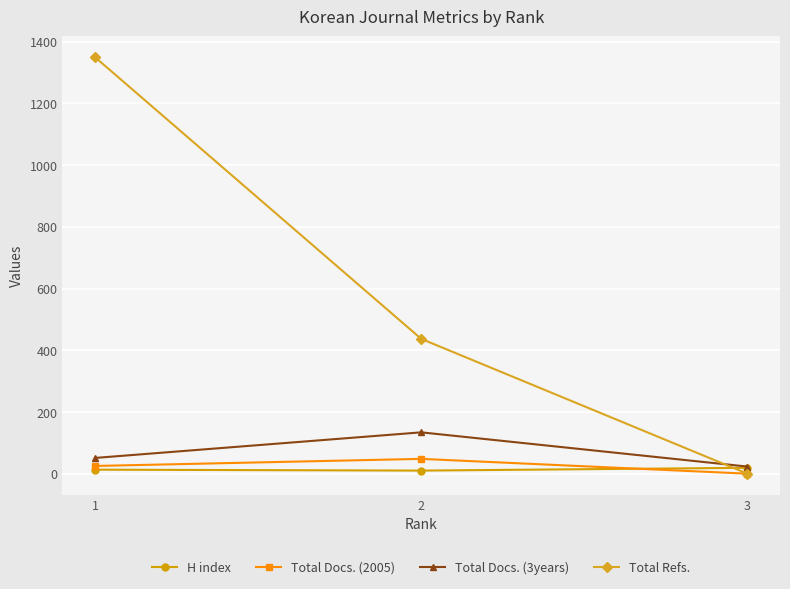

List the labels in order of Total Refs. value, largest first.

1, 2, 3